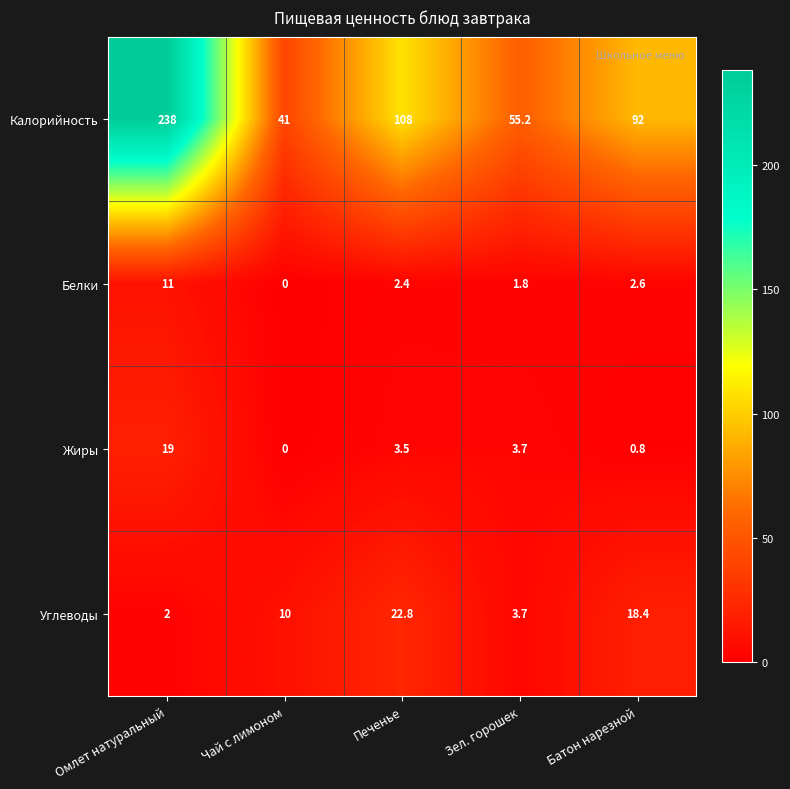

The value of Жиры at Батон нарезной is 0.4. True or false?

False